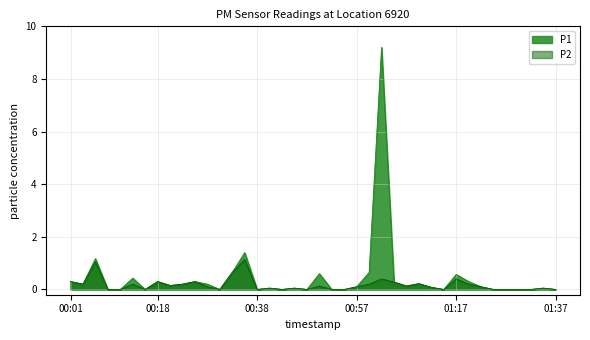

Reading left to right, transcribe all the data shown in this chart.

P1: 00:01=0.3	00:03=0.2	00:06=1.2	00:08=0.0	00:11=0.0	00:13=0.4	00:15=0.0	00:18=0.3	00:20=0.1	00:23=0.2	00:25=0.3	00:28=0.2	00:30=0.0	00:33=0.7	00:35=1.4	00:38=0.0	00:40=0.1	00:42=0.0	00:45=0.1	00:47=0.0	00:50=0.6	00:52=0.0	00:55=0.0	00:57=0.1	01:00=0.7	01:02=9.2	01:05=0.3	01:07=0.1	01:10=0.2	01:12=0.1	01:15=0.0	01:17=0.6	01:20=0.3	01:22=0.1	01:25=0.0	01:27=0.0	01:29=0.0	01:32=0.0	01:34=0.1	01:37=0.0
P2: 00:01=0.3	00:03=0.2	00:06=1.1	00:08=0.0	00:11=0.0	00:13=0.2	00:15=0.0	00:18=0.3	00:20=0.1	00:23=0.2	00:25=0.3	00:28=0.1	00:30=0.0	00:33=0.7	00:35=1.1	00:38=0.0	00:40=0.1	00:42=0.0	00:45=0.1	00:47=0.0	00:50=0.1	00:52=0.0	00:55=0.0	00:57=0.1	01:00=0.2	01:02=0.4	01:05=0.3	01:07=0.1	01:10=0.2	01:12=0.1	01:15=0.0	01:17=0.4	01:20=0.2	01:22=0.1	01:25=0.0	01:27=0.0	01:29=0.0	01:32=0.0	01:34=0.1	01:37=0.0